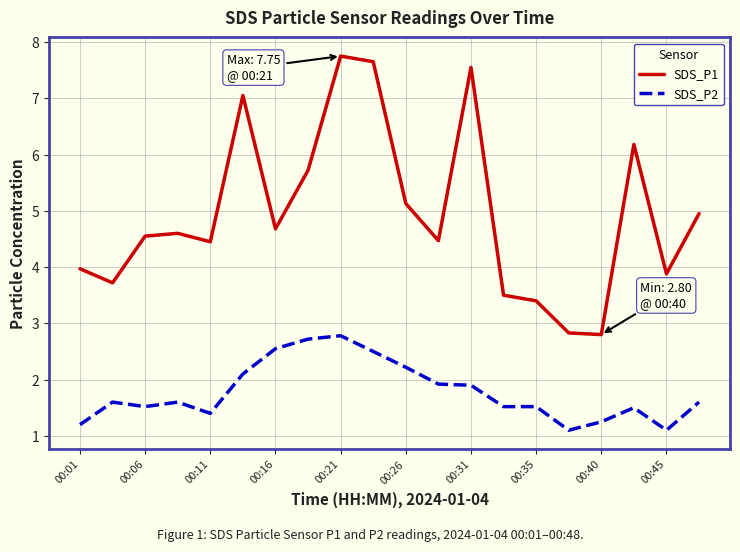

What is the highest value of the SDS_P1 series?

7.8